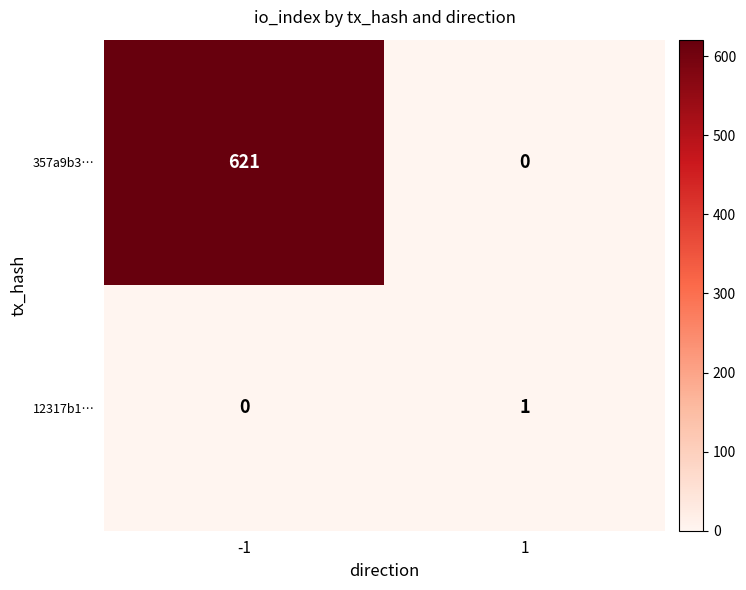

Is it true that 12317b1… equals 1 at 1?

True